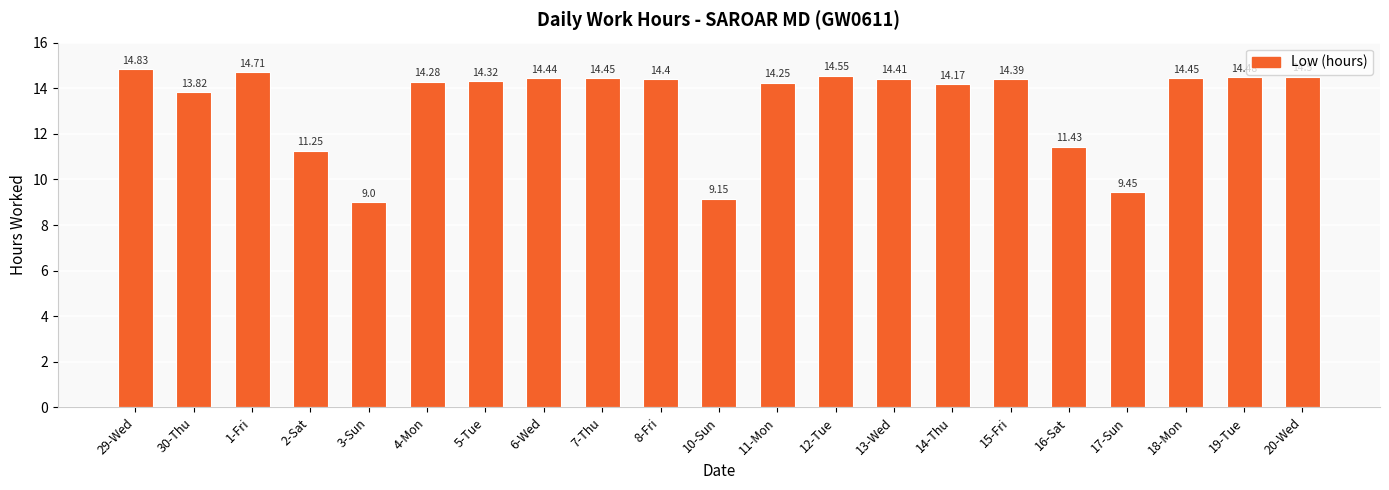

Between 13-Wed and 18-Mon, which is larger?

18-Mon